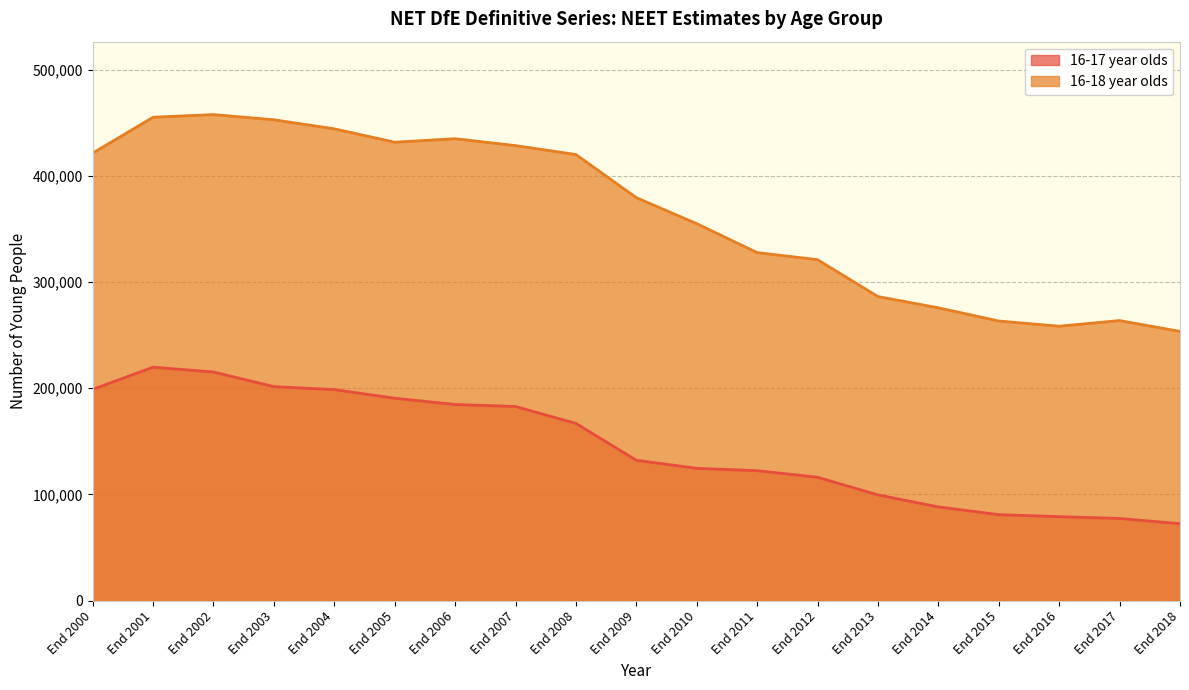

Where is the first local maximum for 16-18 year olds?

End 2002